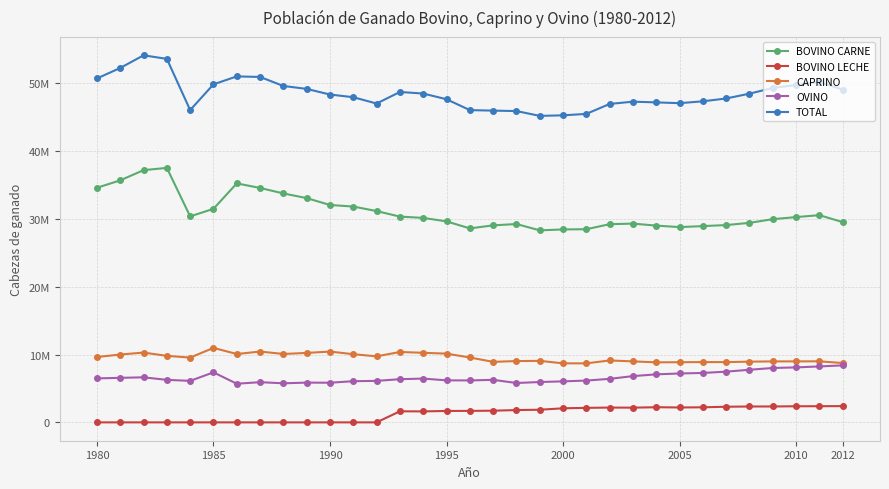

True or false: BOVINO LECHE and OVINO intersect in this chart.

False